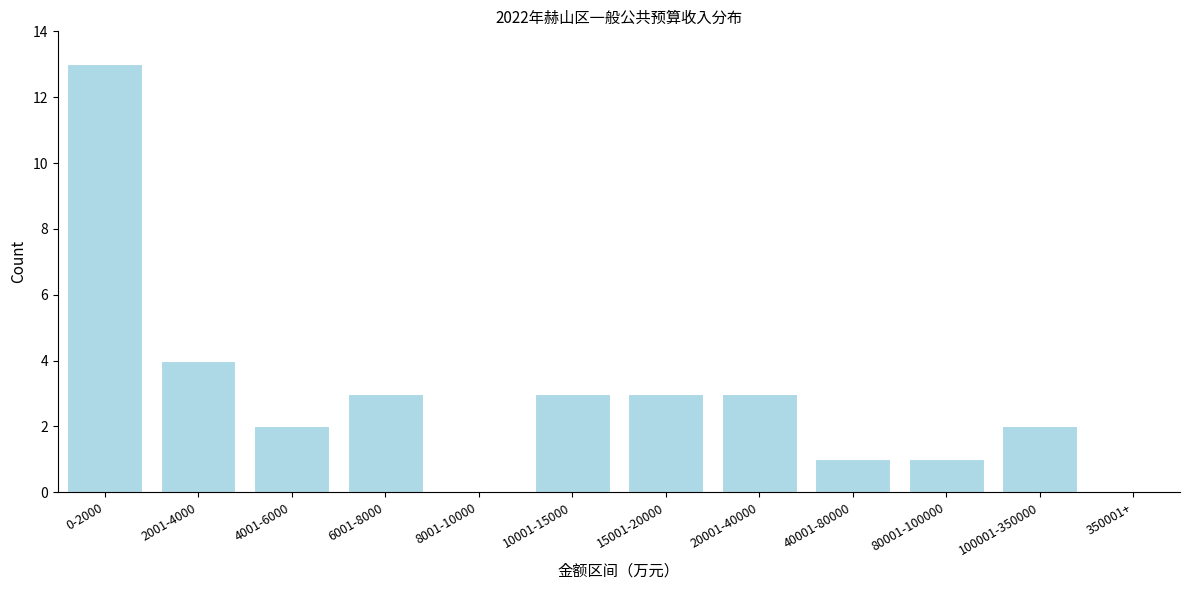

Reading left to right, transcribe all the data shown in this chart.

0-2000=13	2001-4000=4	4001-6000=2	6001-8000=3	8001-10000=0	10001-15000=3	15001-20000=3	20001-40000=3	40001-80000=1	80001-100000=1	100001-350000=2	350001+=0